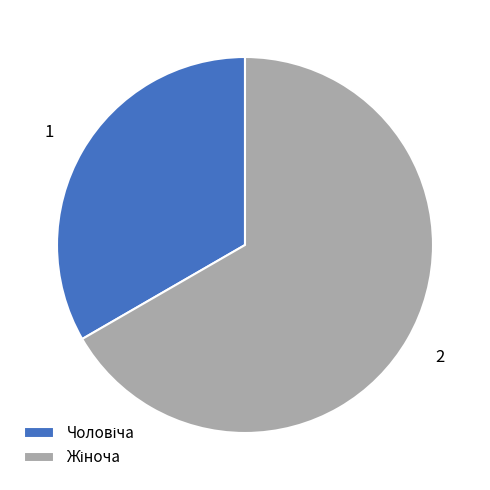

How many slices are in this pie chart?

2